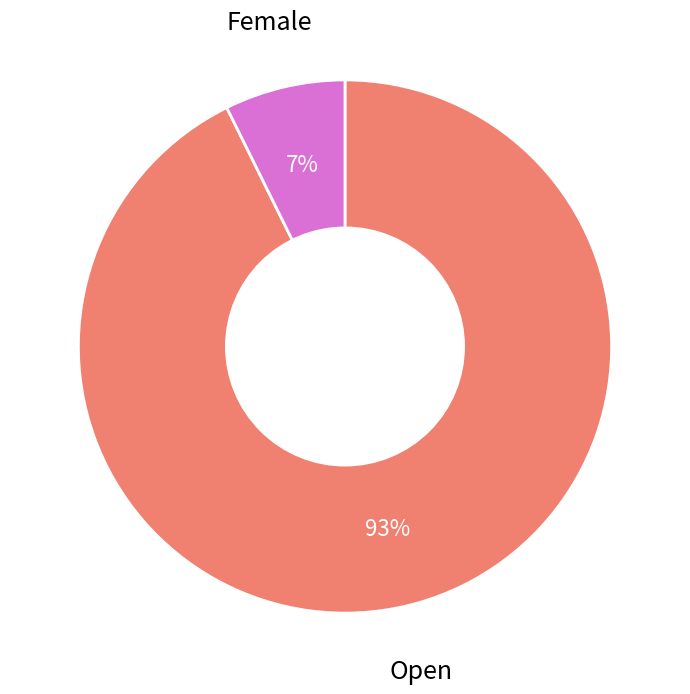

What percentage is the Female slice, to the nearest percent?

7%